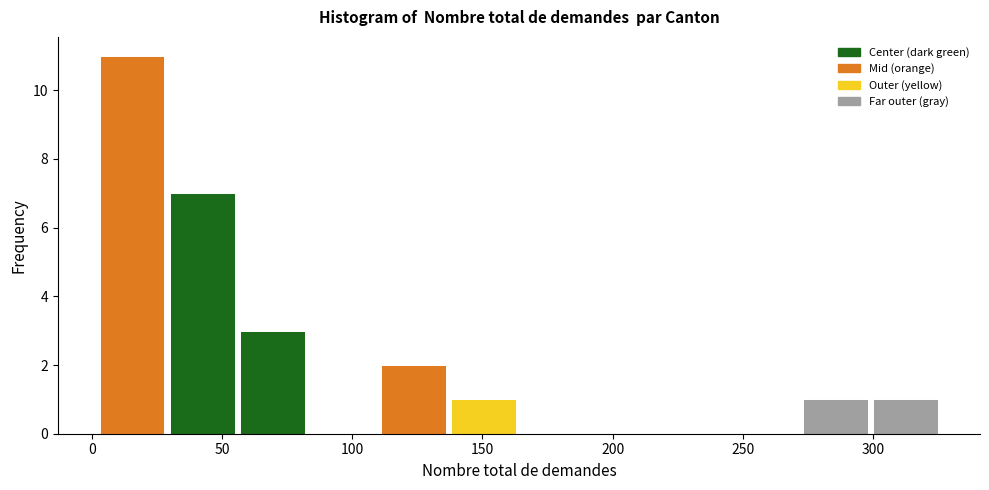

How tall is the bar that spans 272 to 299 on the x-axis? Neither the bar edges nor the heights are printed on the chart, so give them approximately, as read against the axes.

1